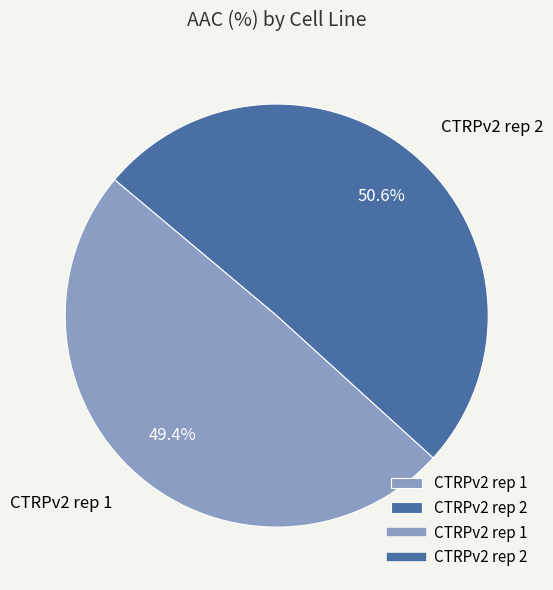

Is CTRPv2 rep 1 the majority of the pie?

No